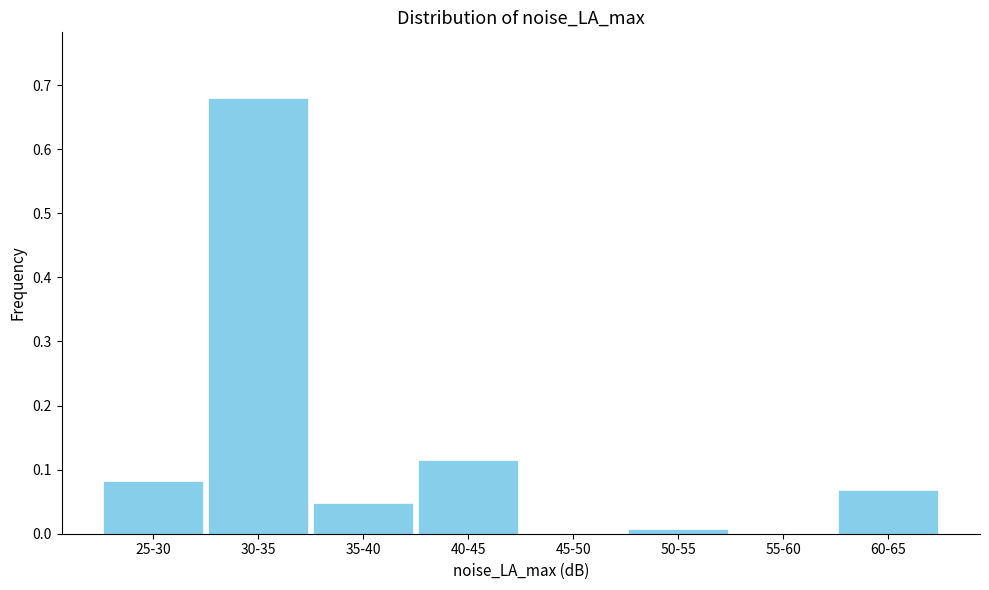

The value at 55-60 is 0.0. True or false?

True